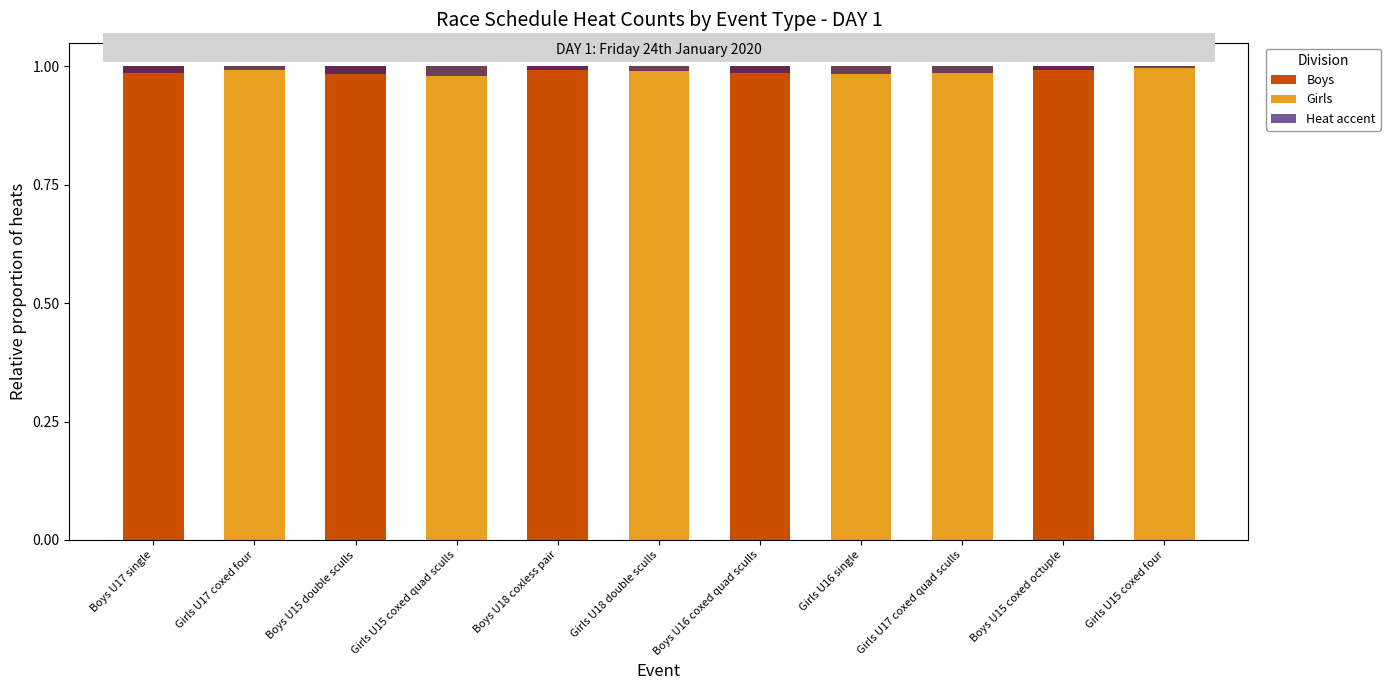

How many distinct data groups are displayed?

3